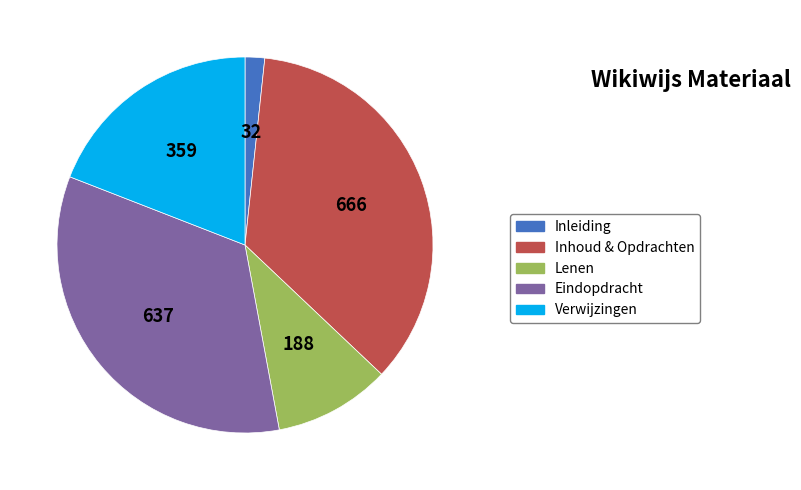

Rank the categories by value from highest to lowest.

Inhoud & Opdrachten, Eindopdracht, Verwijzingen, Lenen, Inleiding